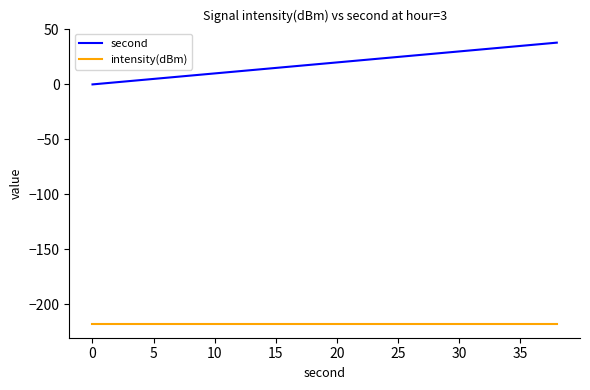

What is the difference between the second highest and minimum values in the second series?

36.0